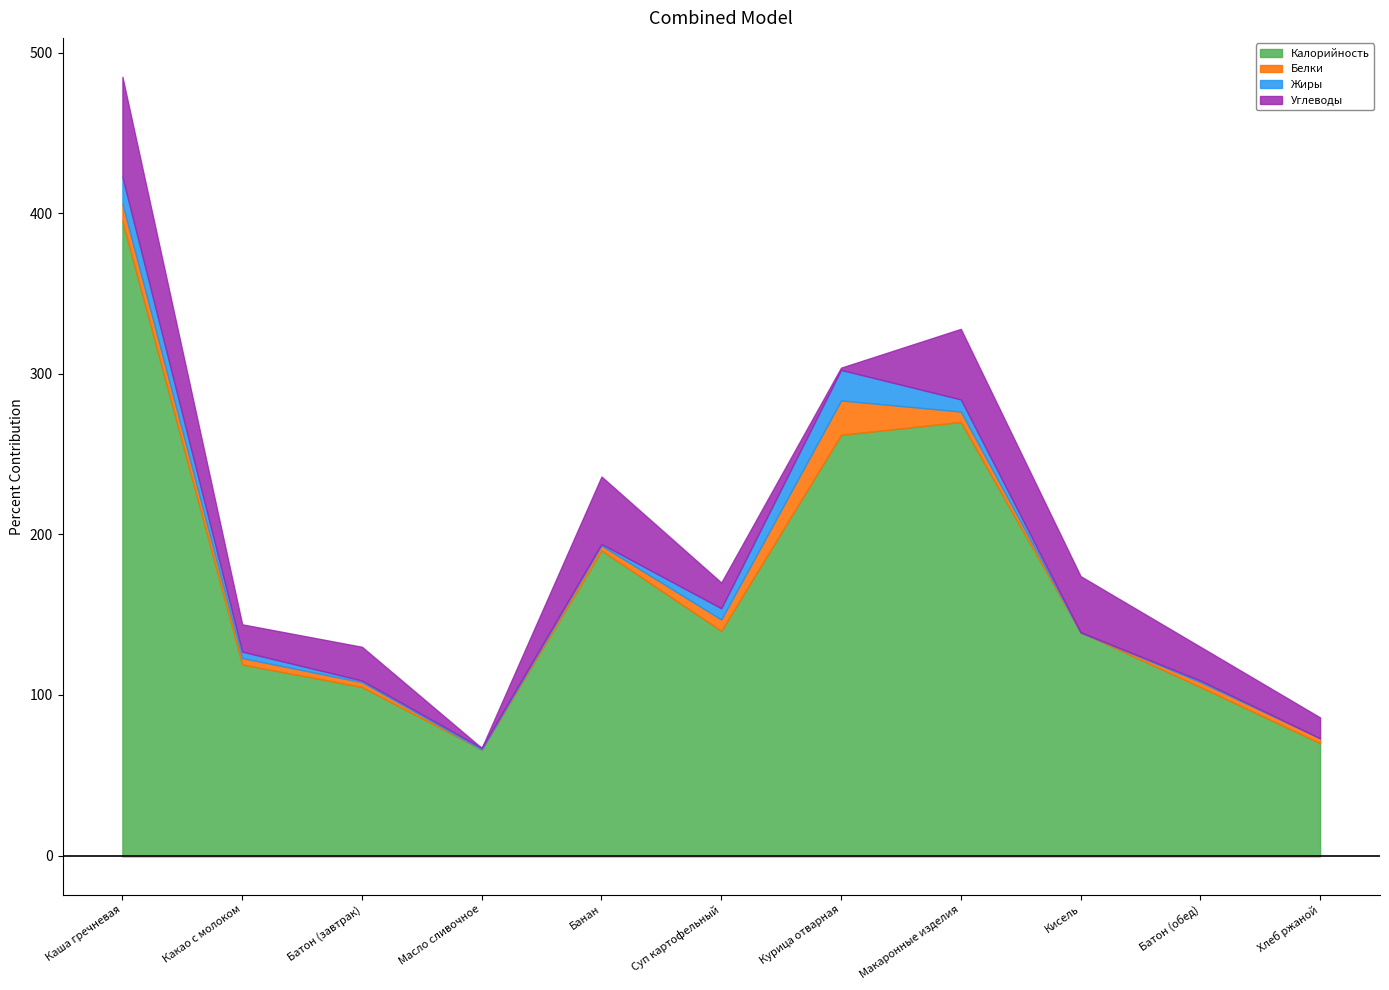

Rank the categories by Калорийность value from lowest to highest.

Масло сливочное, Хлеб ржаной, Батон (завтрак), Батон (обед), Какао с молоком, Кисель, Суп картофельный, Банан, Курица отварная, Макаронные изделия, Каша гречневая